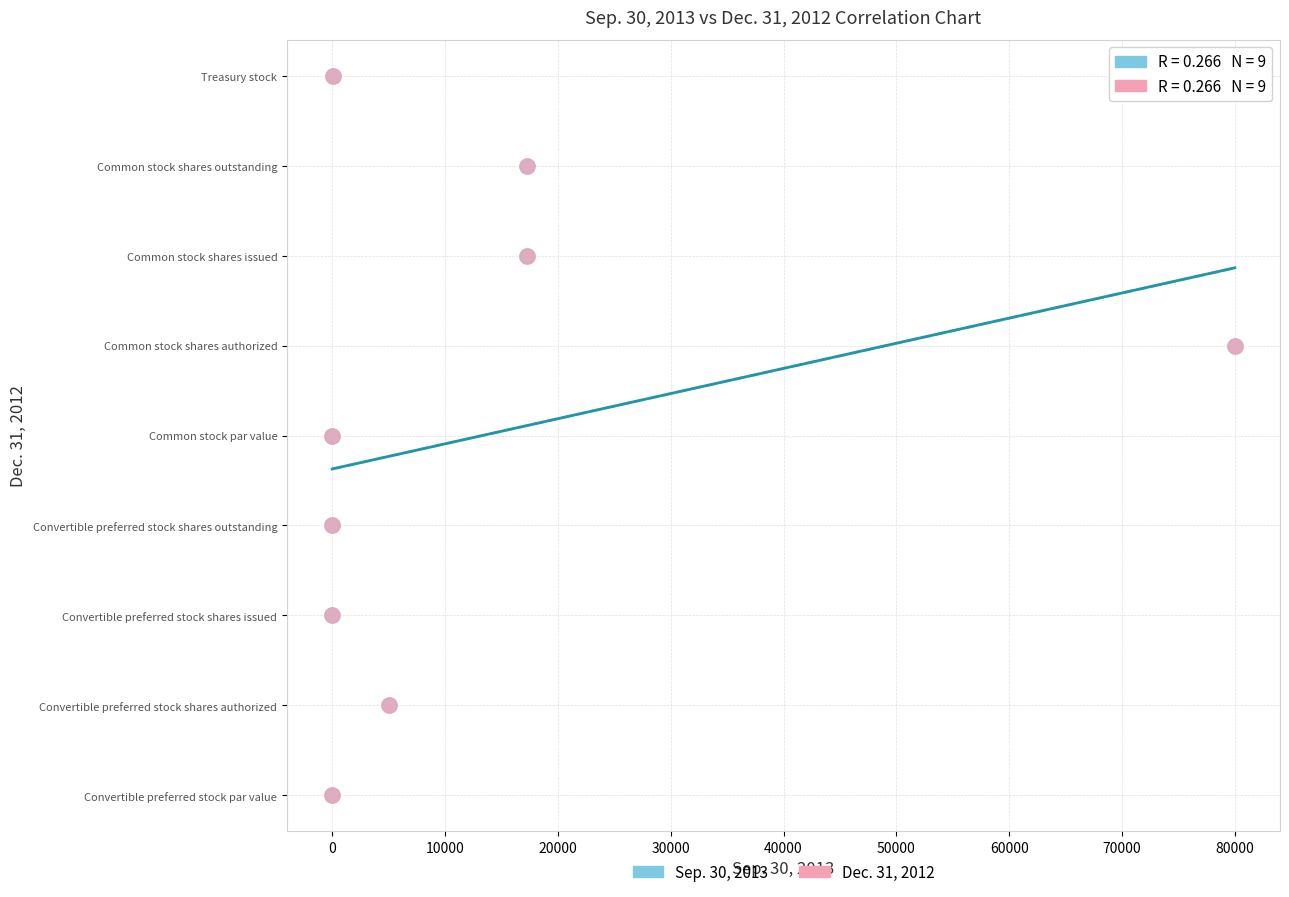

What are all the series names shown in the legend?

Sep. 30, 2013, Dec. 31, 2012